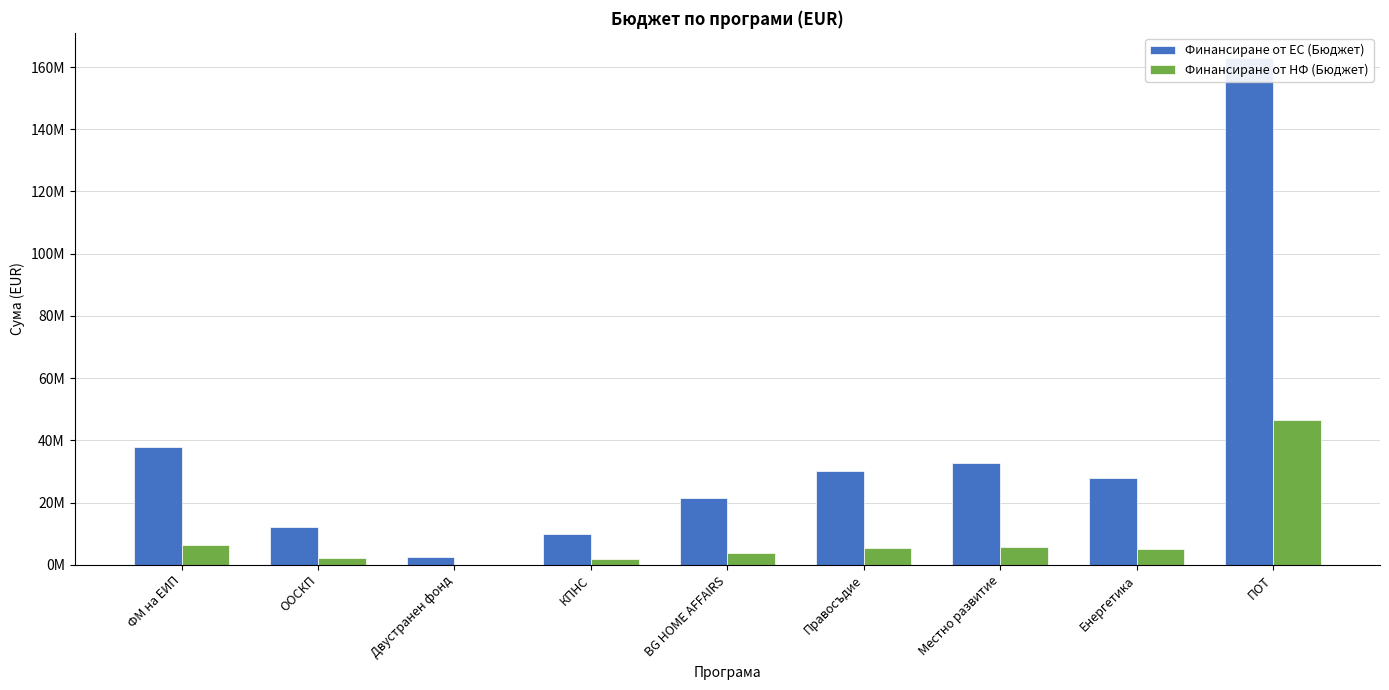

What position from the right is BG HOME AFFAIRS?

5